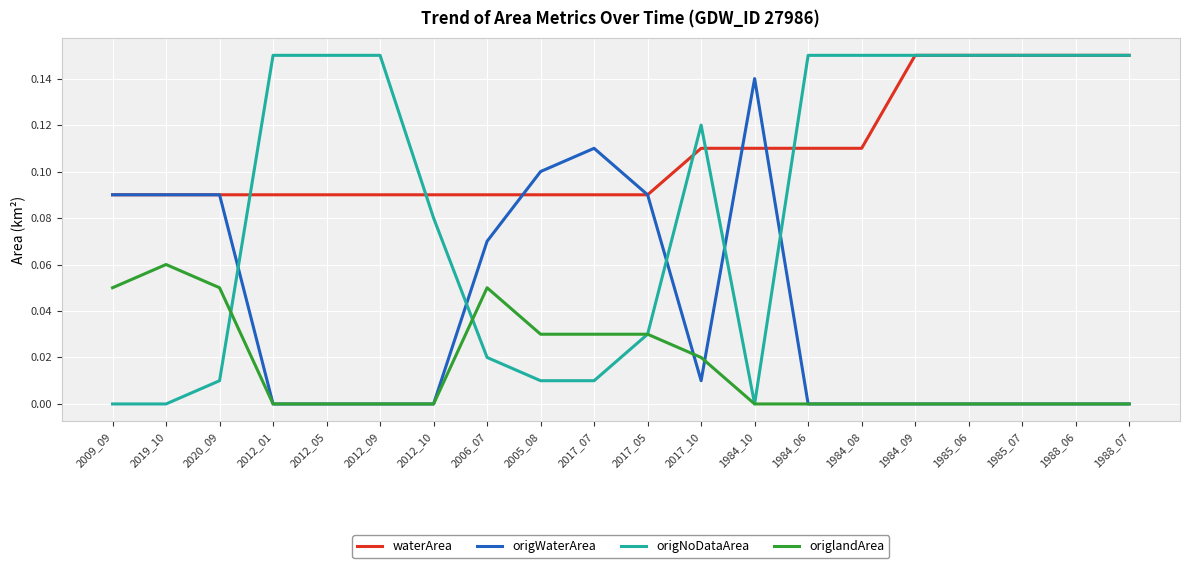

True or false: origNoDataArea and origWaterArea intersect in this chart.

True